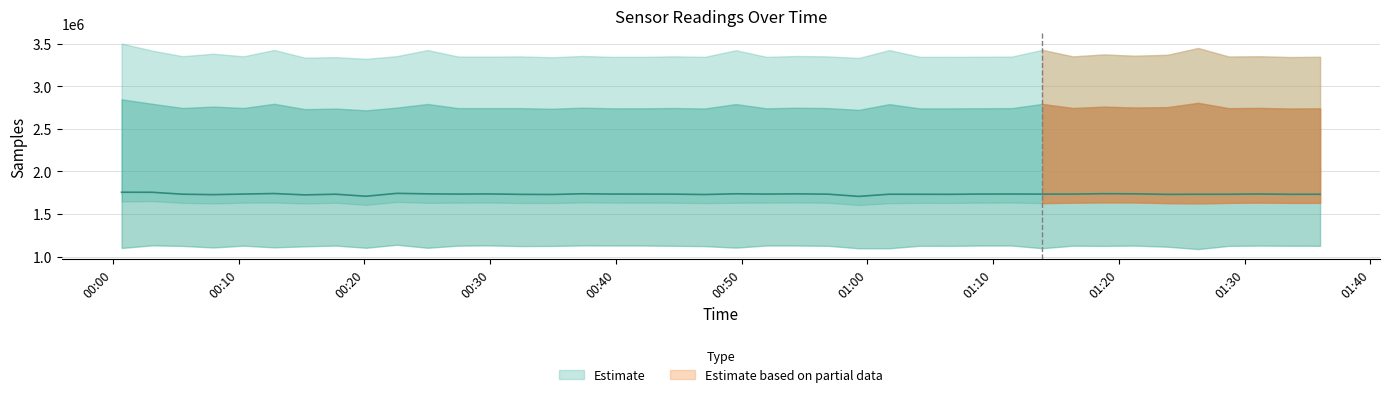

What is the total value across all series at 2021/09/21 01:06:35?

1851854.4